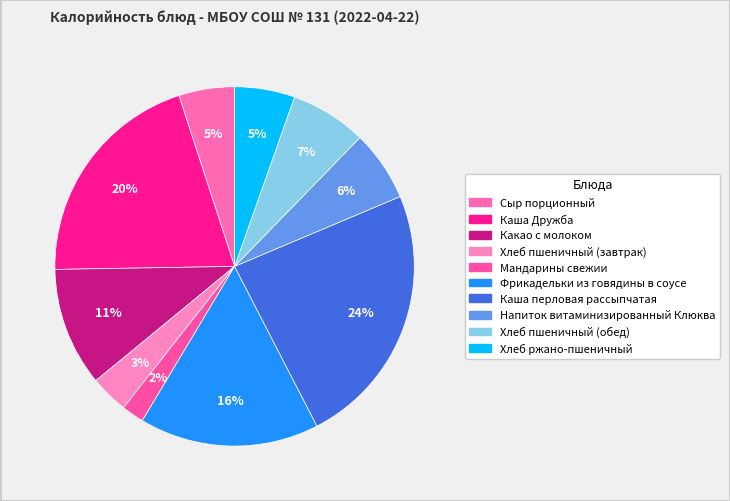

What percentage is the Каша перловая рассыпчатая slice, to the nearest percent?

24%